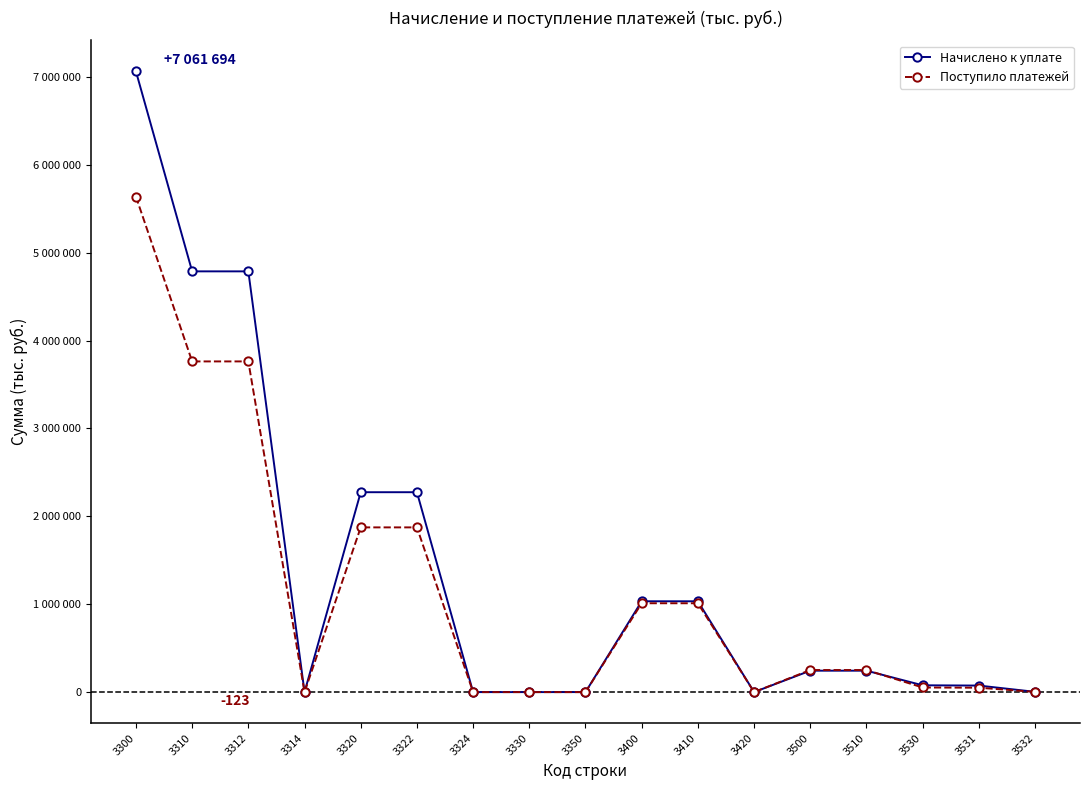

What is the difference between the second highest and second lowest values in the Начислено к уплате series?

4787096